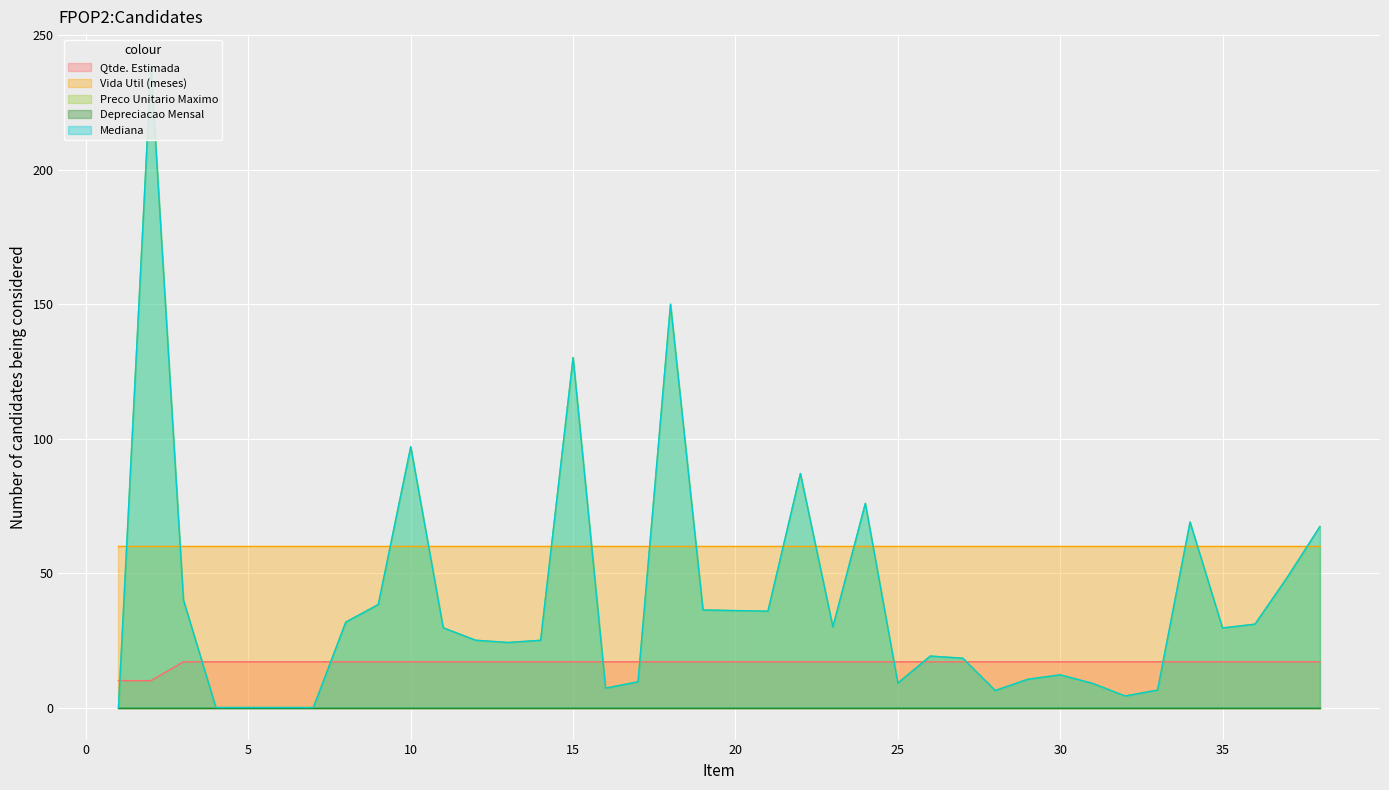

What is the approximate value of Mediana at 33?

6.5